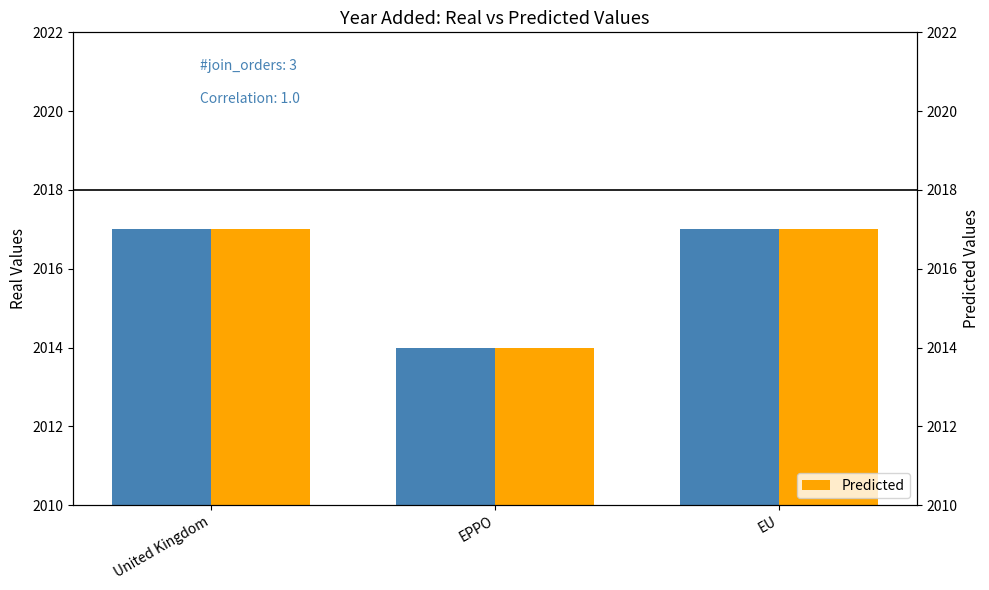

At how many categories does at least one series exceed 2014?

2